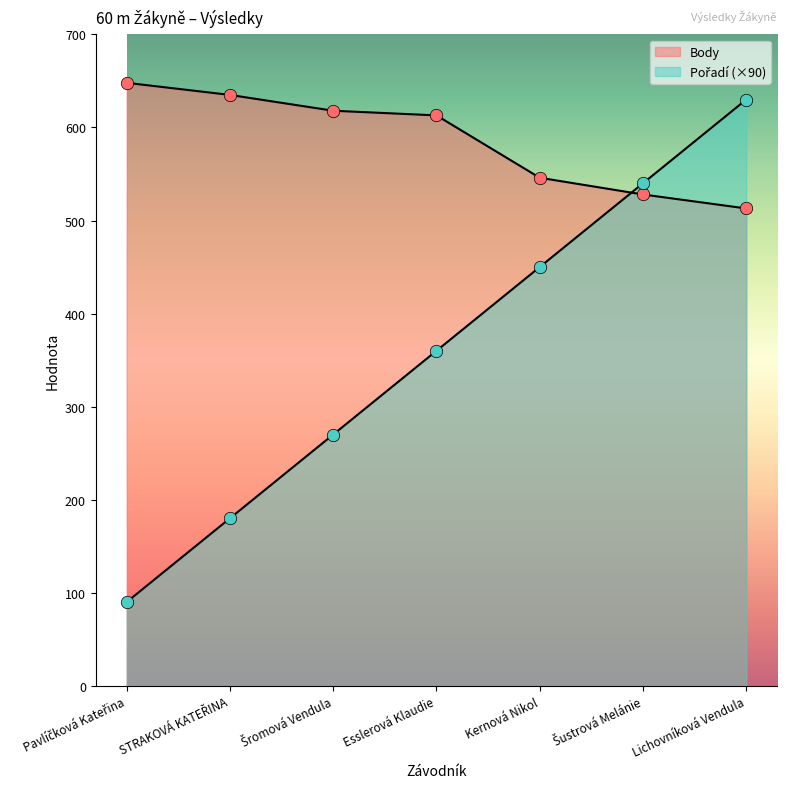

At which category is the sum across all series the highest?

Lichovníková Vendula